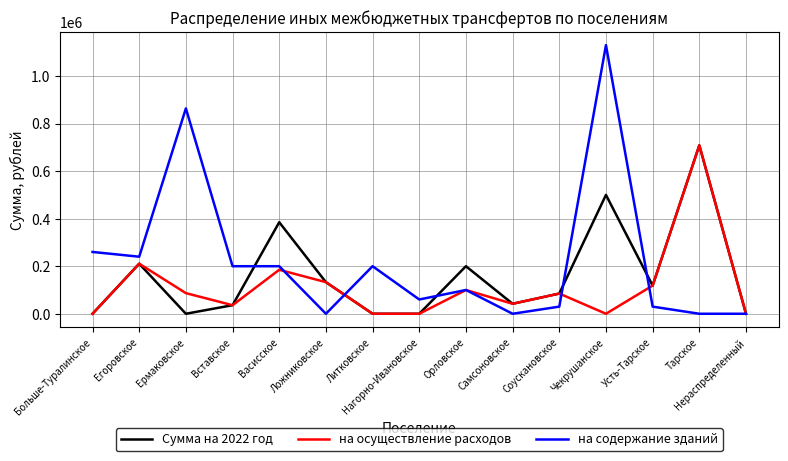

What is the spread (max minus min) of values at Васисское?

200000.0